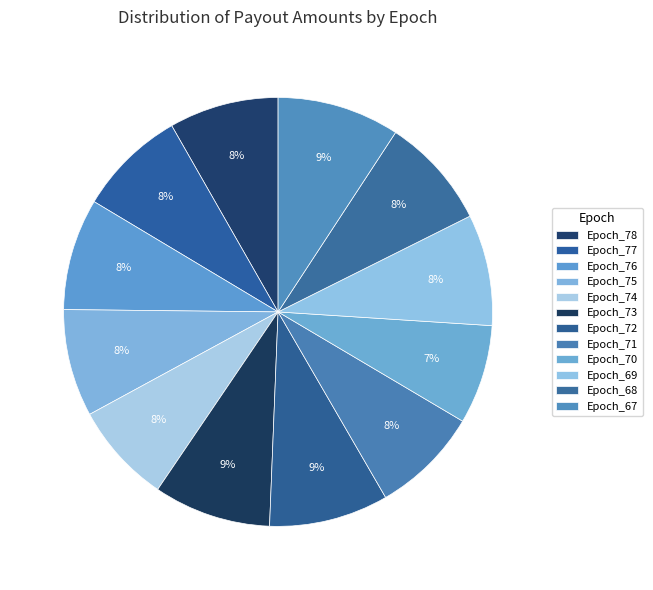

Rank the categories by value from highest to lowest.

Epoch_67, Epoch_72, Epoch_73, Epoch_76, Epoch_68, Epoch_69, Epoch_78, Epoch_77, Epoch_71, Epoch_75, Epoch_74, Epoch_70